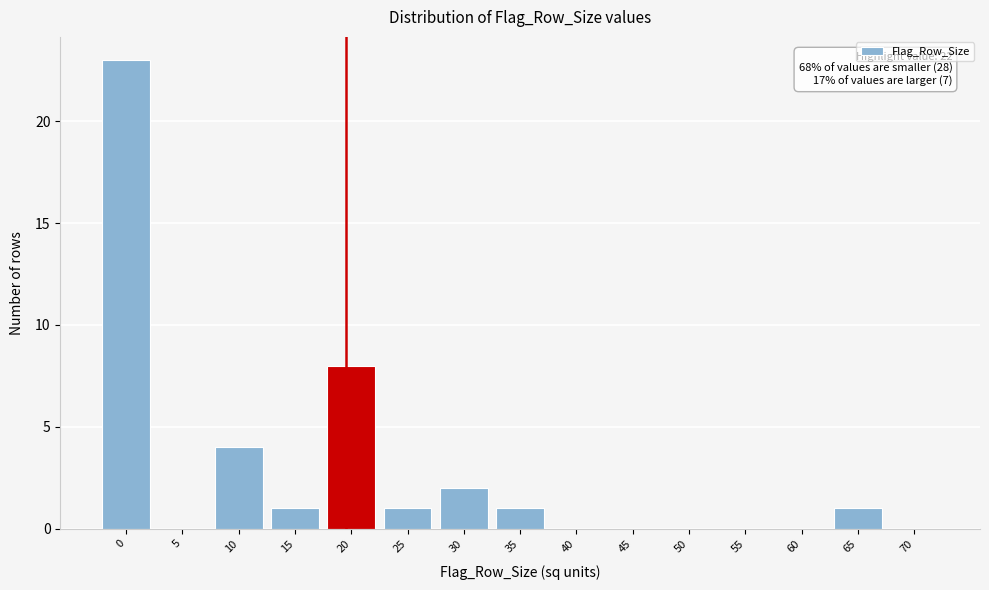

Reading right to left, extract all data points from this chart.

70=0	65=1	60=0	55=0	50=0	45=0	40=0	35=1	30=2	25=1	20=8	15=1	10=4	5=0	0=23